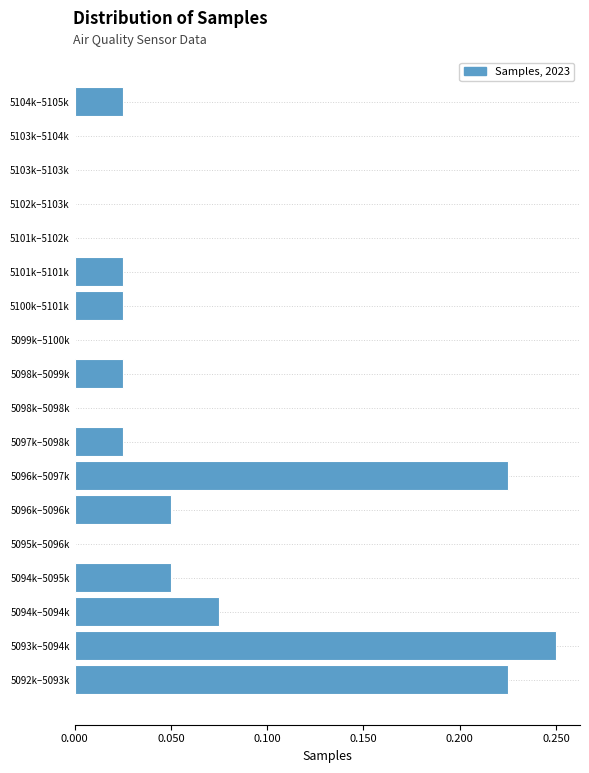

True or false: the data shows 0.1 at 5093k–5094k.

False